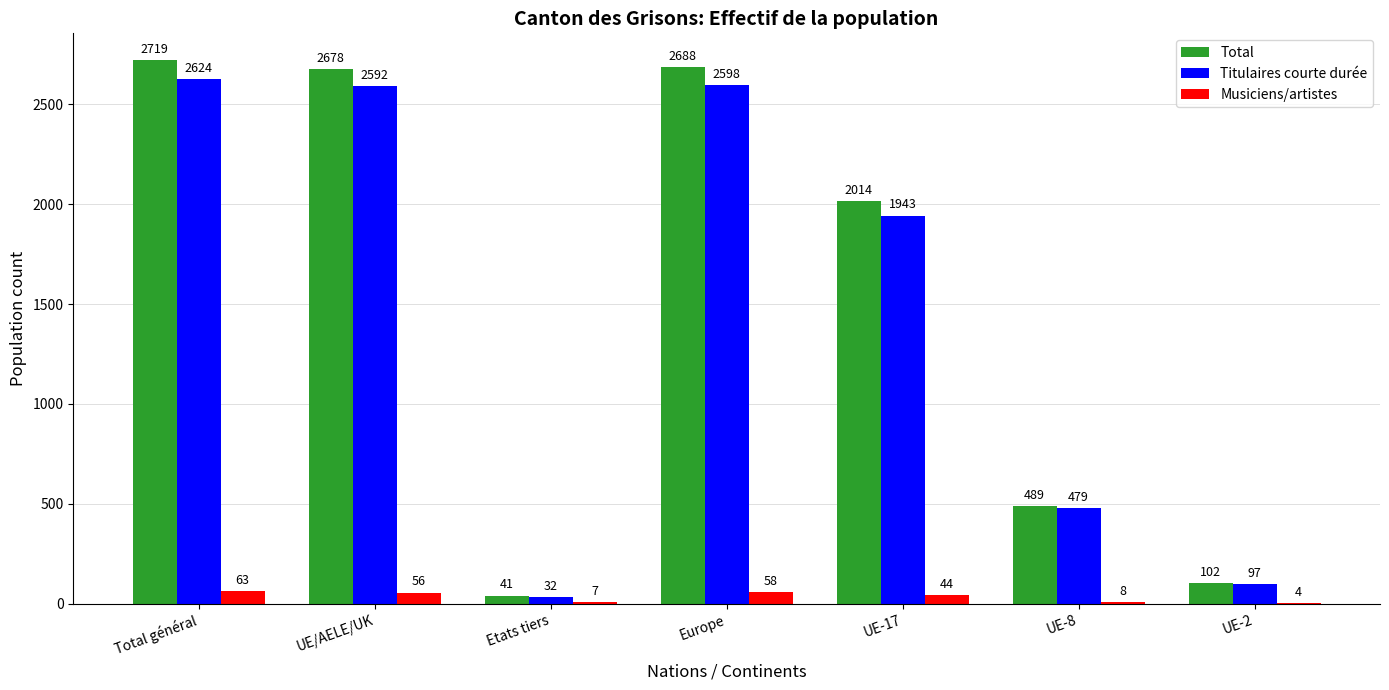

What is the sum of all Titulaires courte durée values?

10365